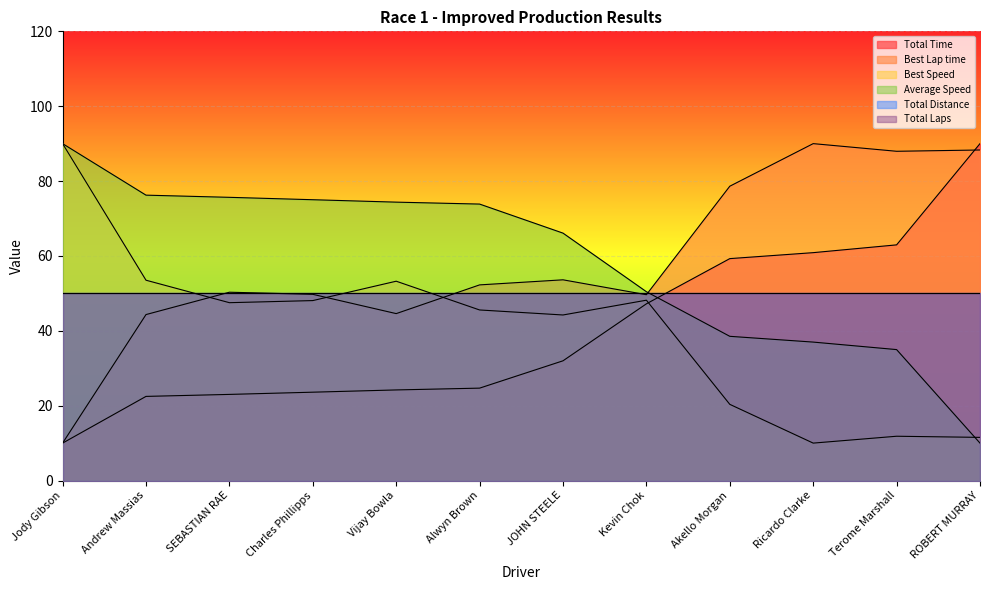

What position from the right is Vijay Bowla?

8